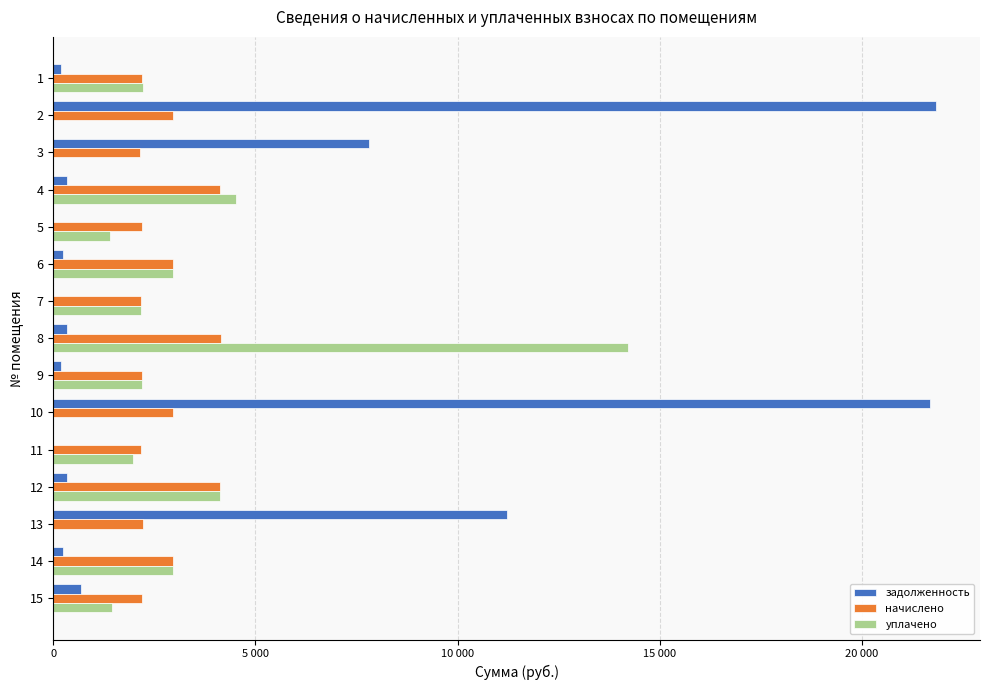

What is the maximum value shown in the chart?

21825.1